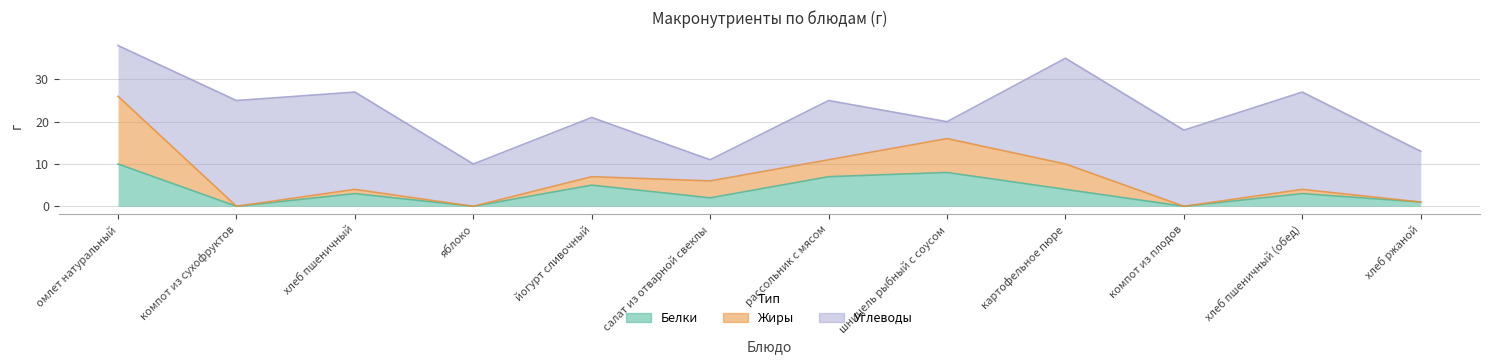

What is the greatest value displayed?

25